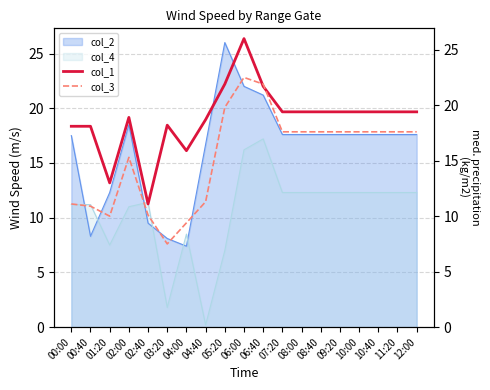

What is the label of the 15th point from the left?

09:20